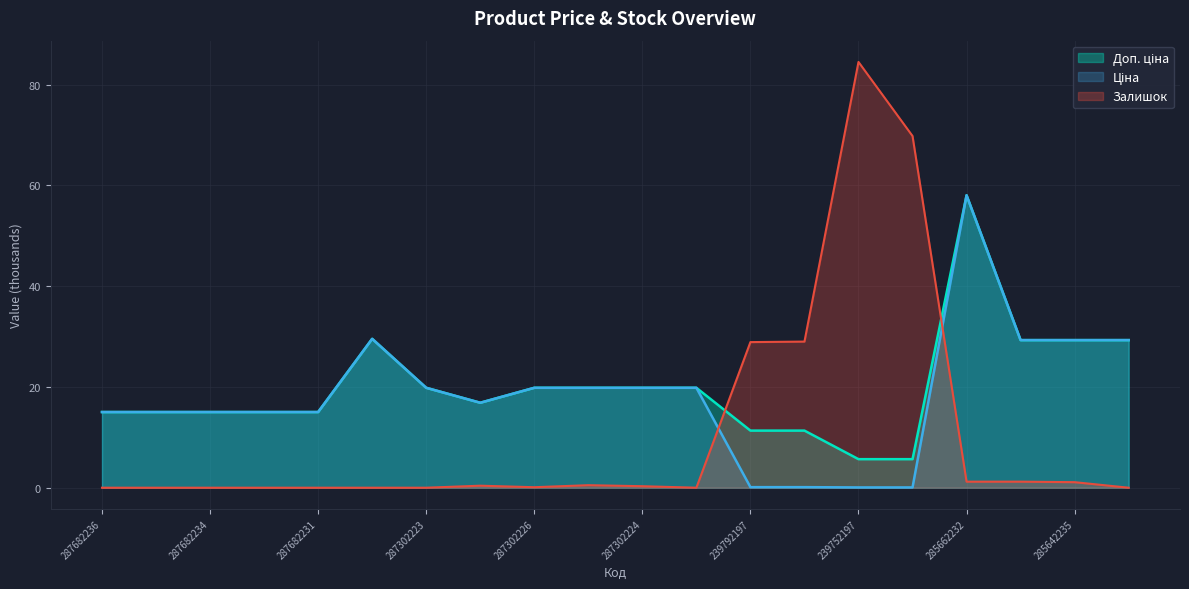

What is the greatest value displayed?

84.5